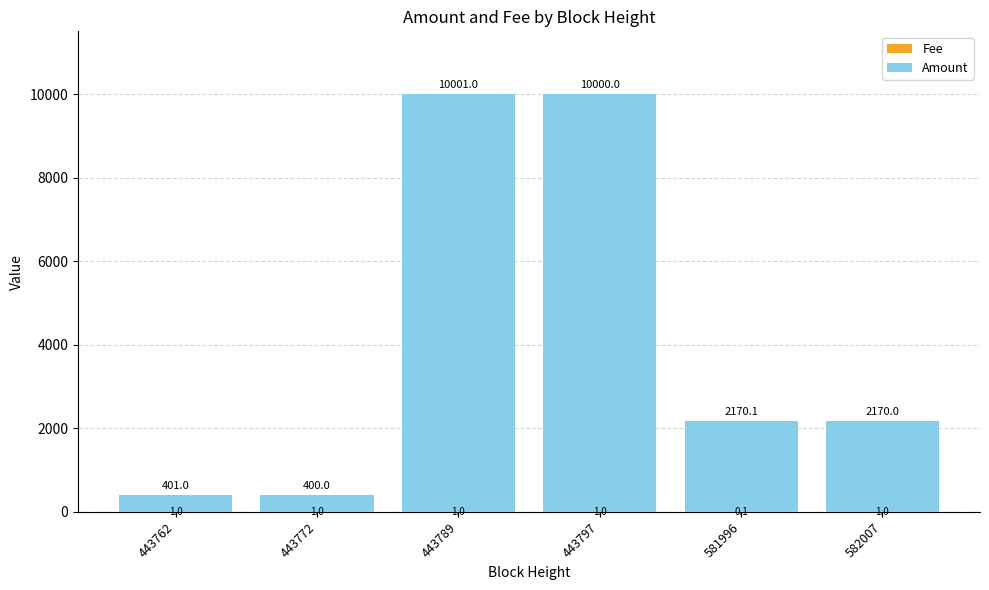

What is the total value across all series at 443797?

10000.0